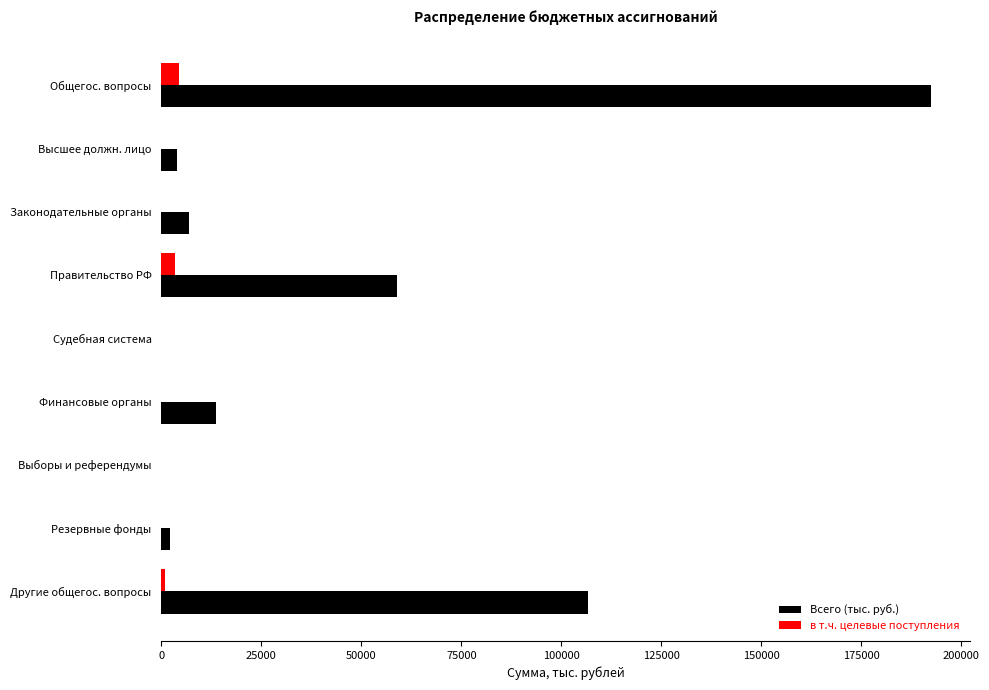

Which series has the largest total across all categories?

Всего (тыс. руб.)